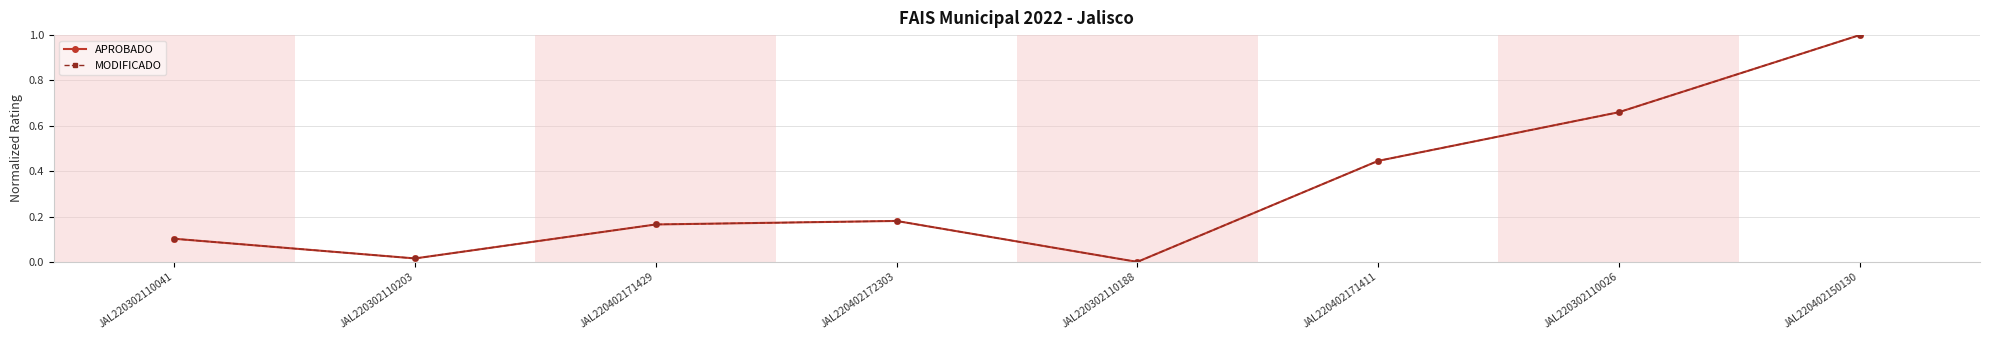

True or false: APROBADO has a value of 0.2 at JAL220402171429.

True